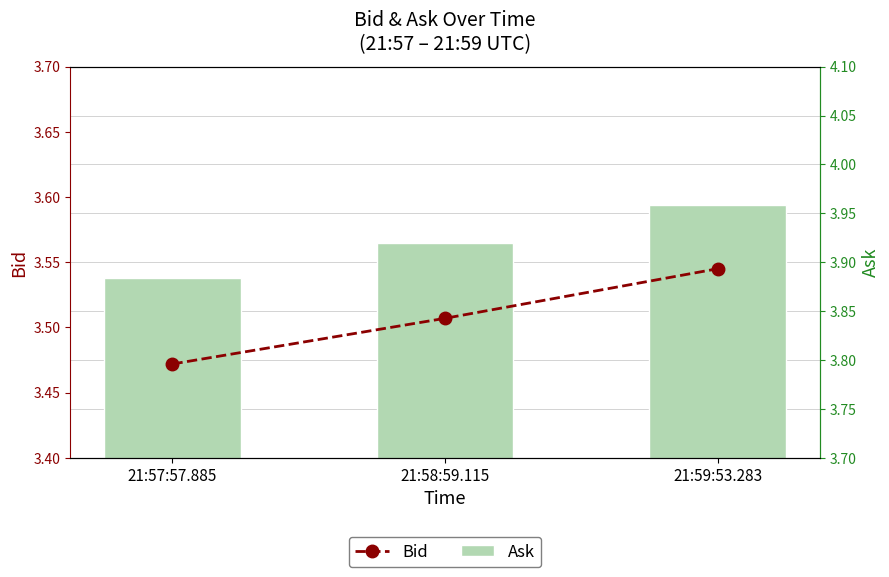

At how many categories does at least one series exceed 3?

3